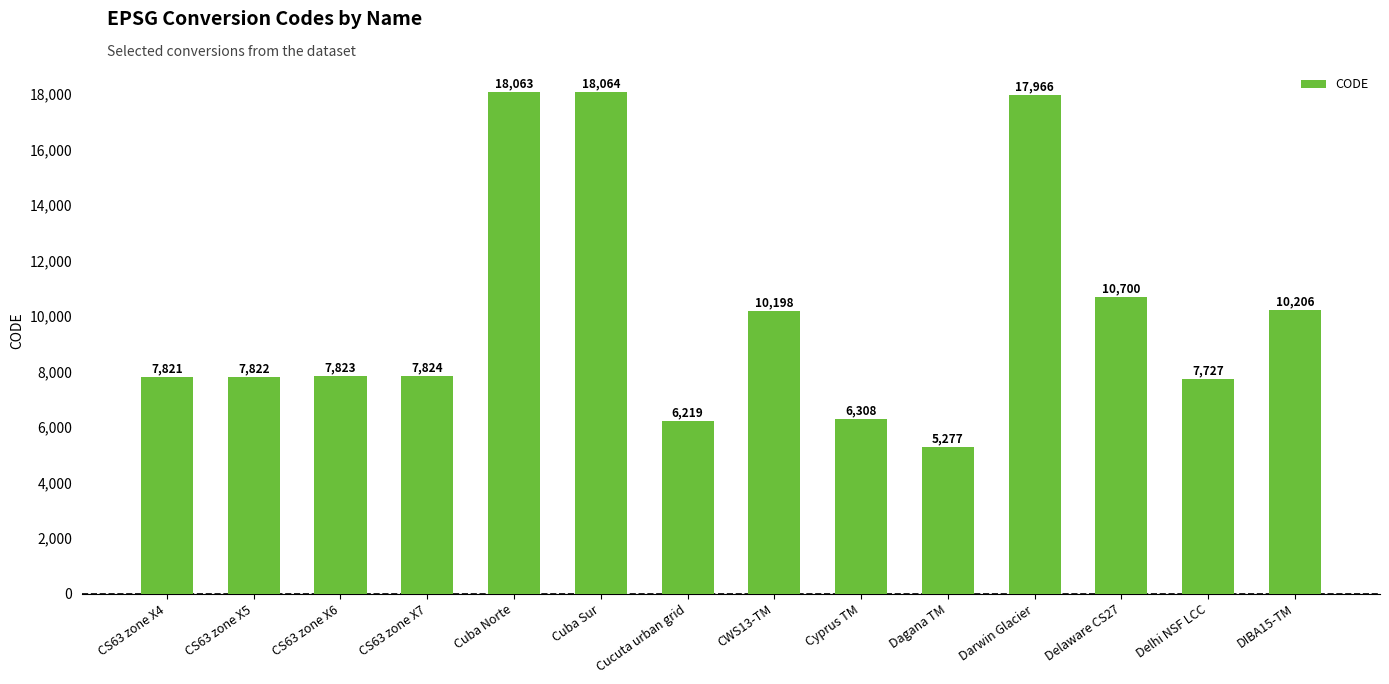

The value at Darwin Glacier is 10384. True or false?

False